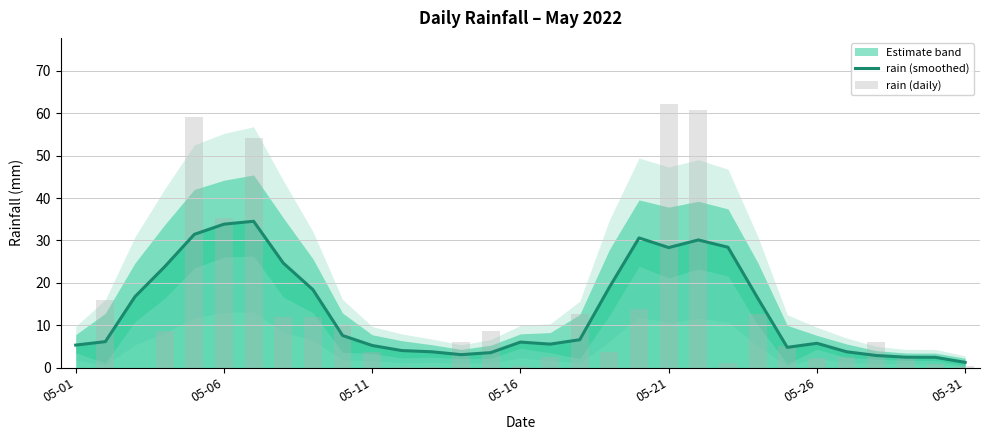

What is the highest value of the rain (smoothed) series?

34.5